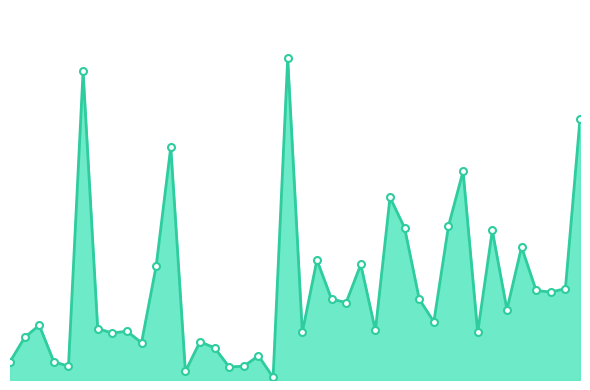

Reading left to right, what are all the values shown in this chart?

00:00=0.7	00:03=1.6	00:05=2.1	00:08=0.7	00:10=0.5	00:13=11.8	00:15=2.0	00:18=1.8	00:20=1.9	00:22=1.4	00:25=4.4	00:27=8.9	00:30=0.3	00:32=1.5	00:35=1.2	00:37=0.5	00:39=0.5	00:42=0.9	00:44=0.1	00:47=12.3	00:49=1.8	00:52=4.6	00:54=3.1	00:56=3.0	00:59=4.4	01:01=1.9	01:04=7.0	01:06=5.8	01:09=3.1	01:11=2.2	01:13=5.9	01:16=8.0	01:18=1.8	01:21=5.7	01:23=2.7	01:26=5.1	01:28=3.4	01:33=3.4	01:36=3.5	01:38=10.0